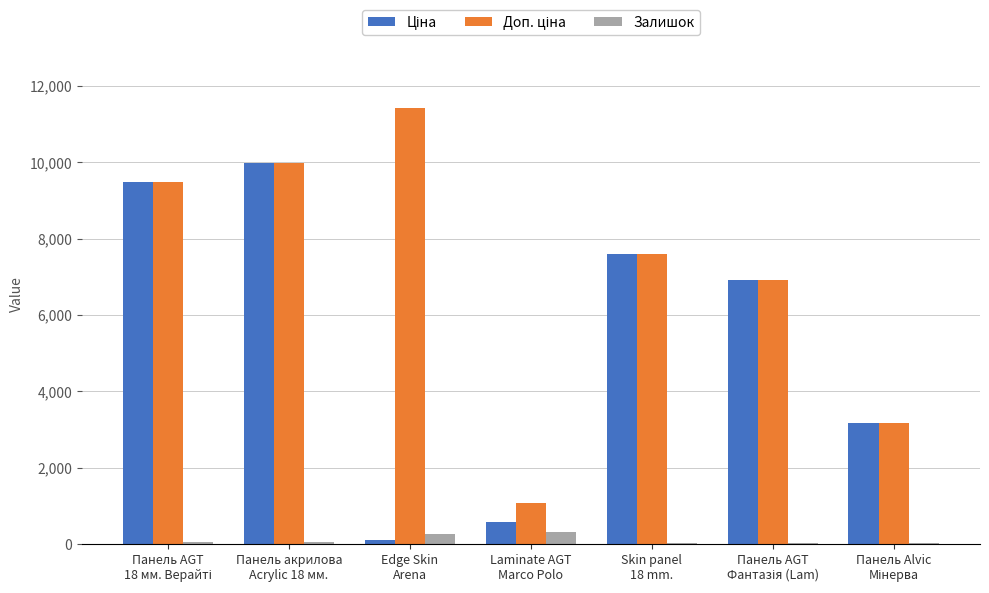

What is the sum of all Залишок values?

776.0